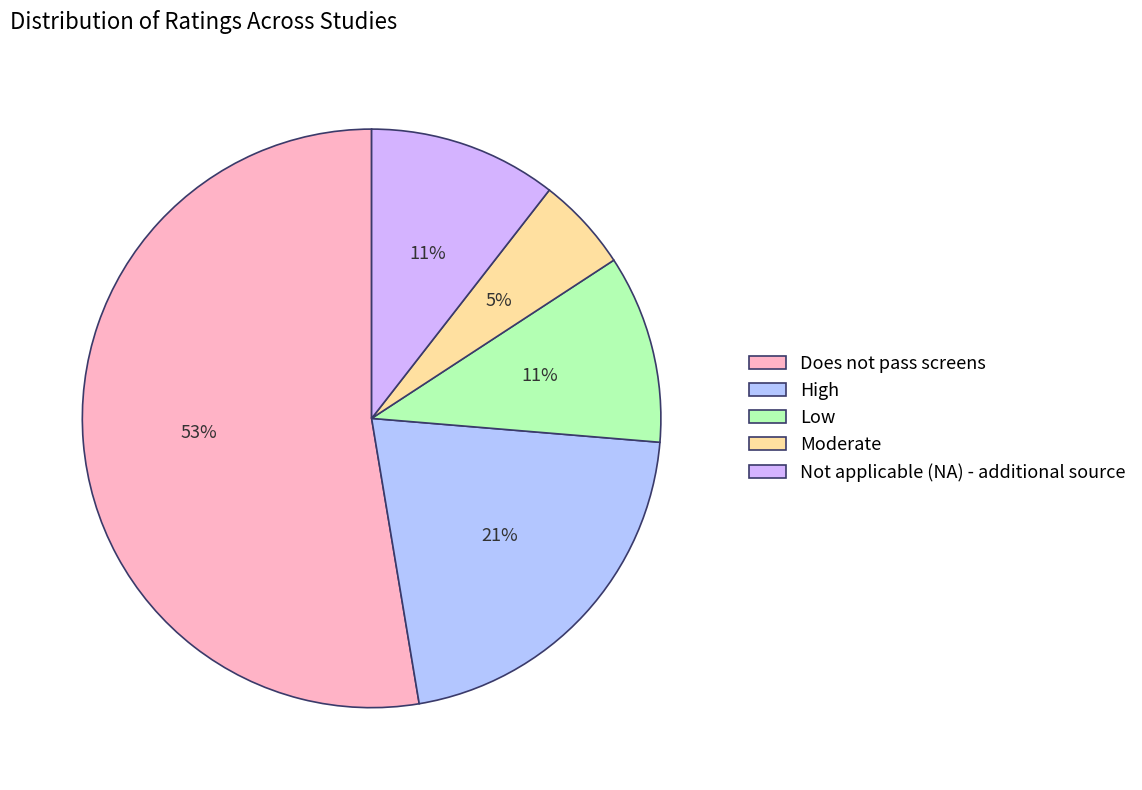

Which category accounts for the majority?

Does not pass screens